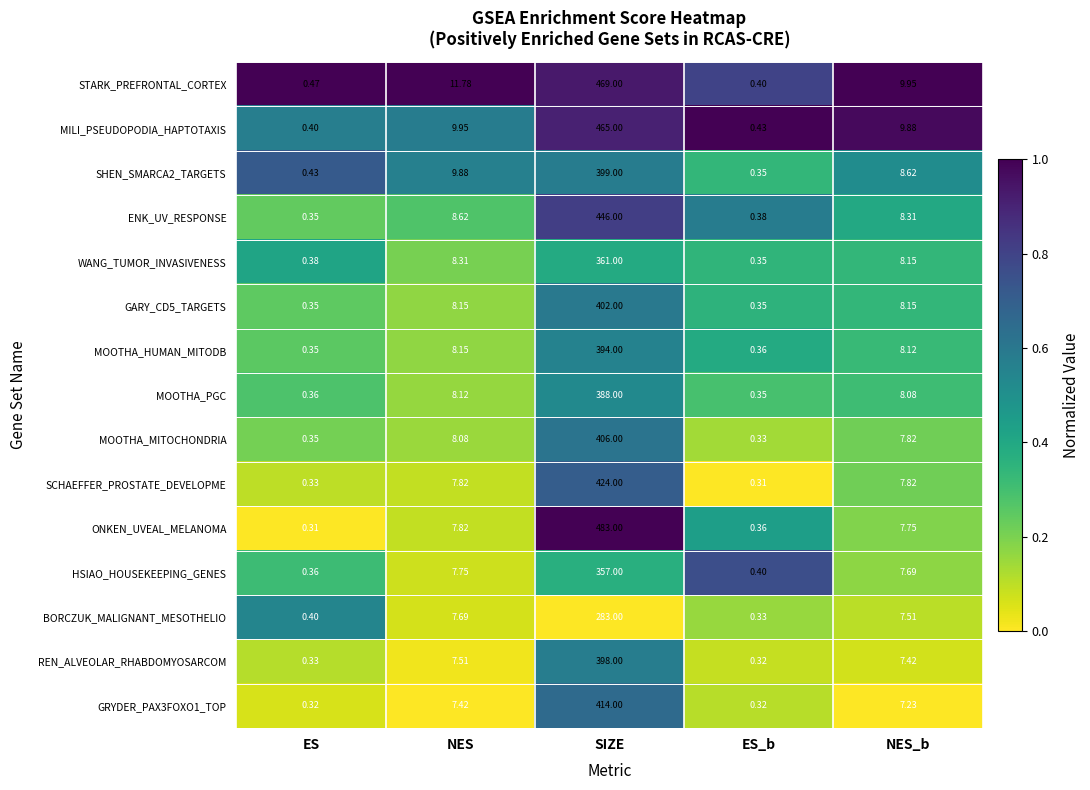

At which label does GARY_CD5_TARGETS reach its peak?

SIZE